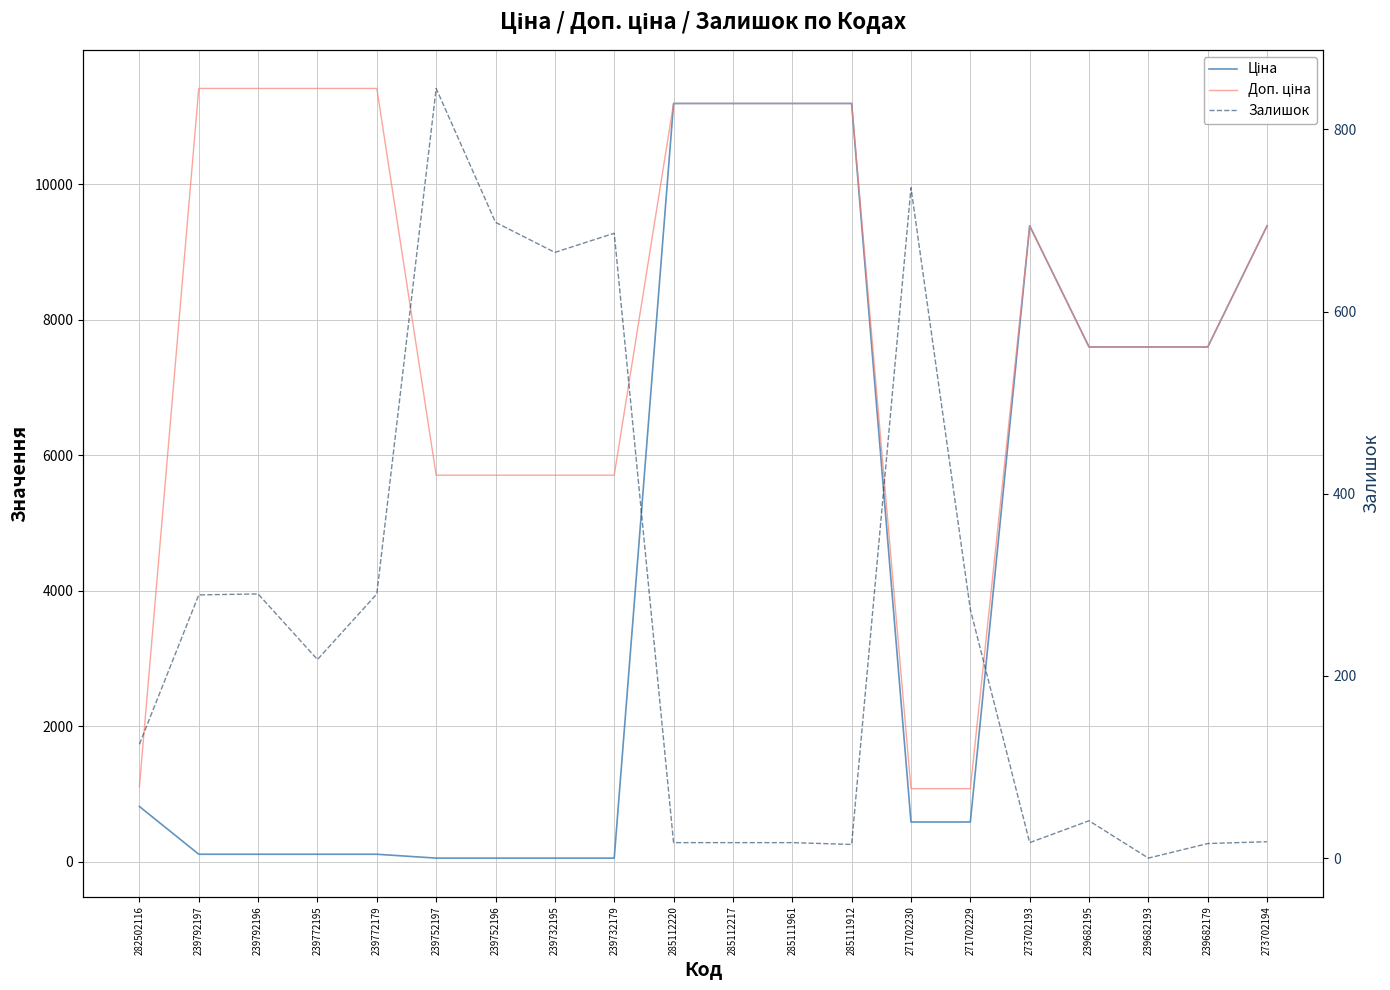

How many lines are shown in the chart?

3